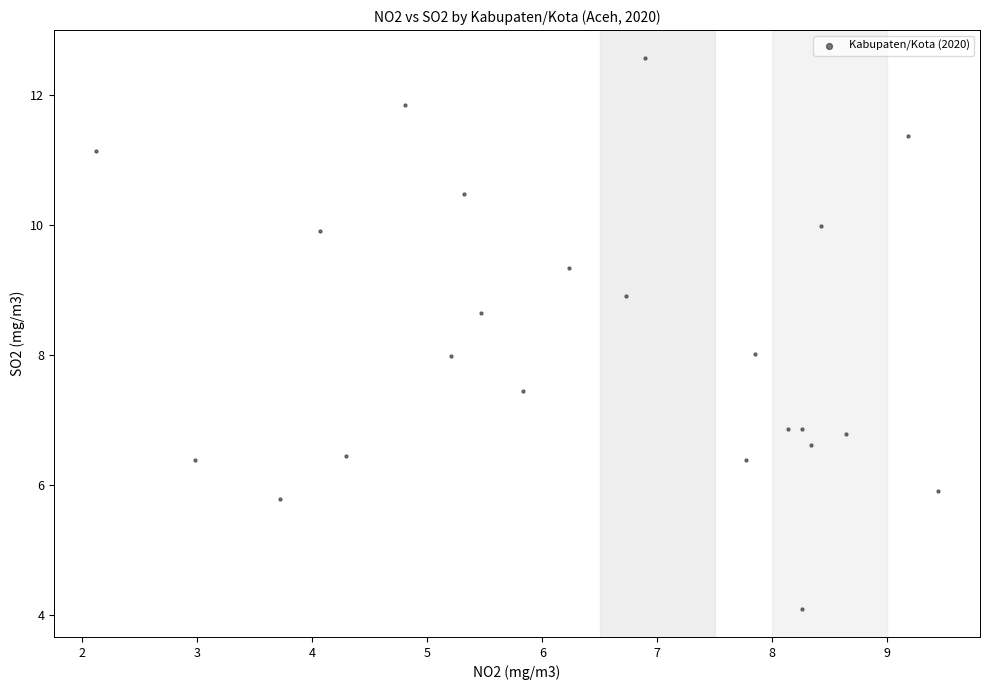

What is the range of X values (max minus min)?

7.3